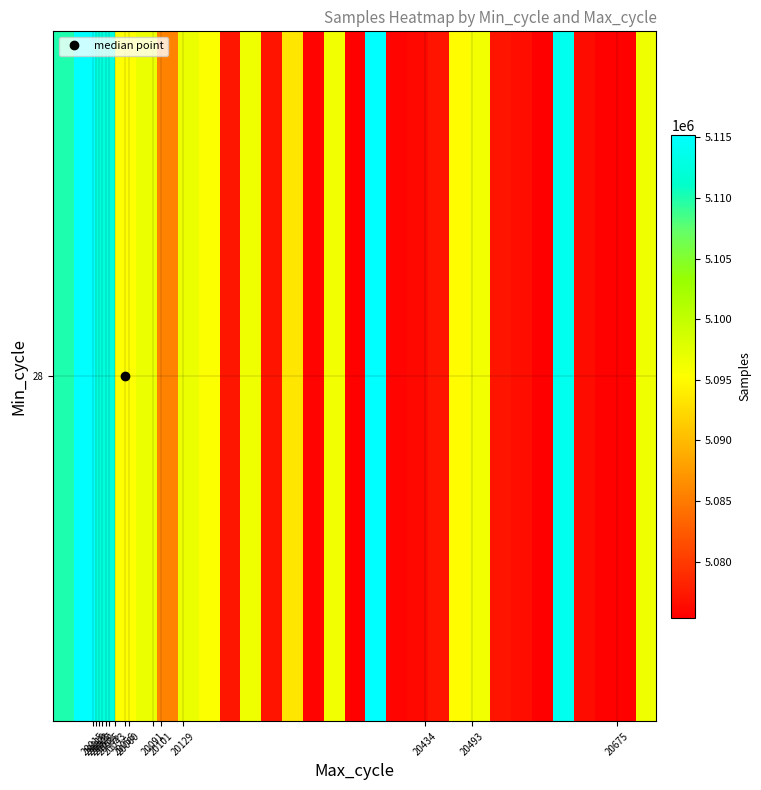

What is the average value?

5089723